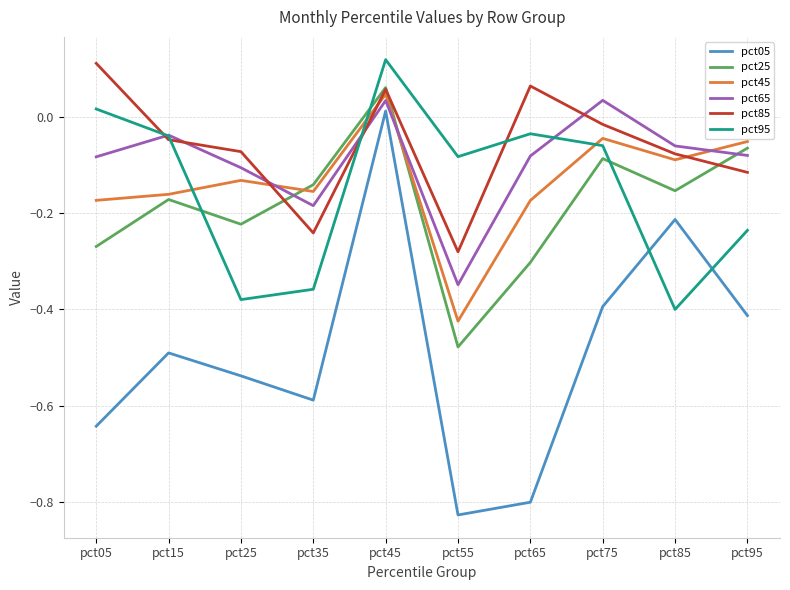

What is the difference between the pct95 values at pct35 and pct65?

0.3